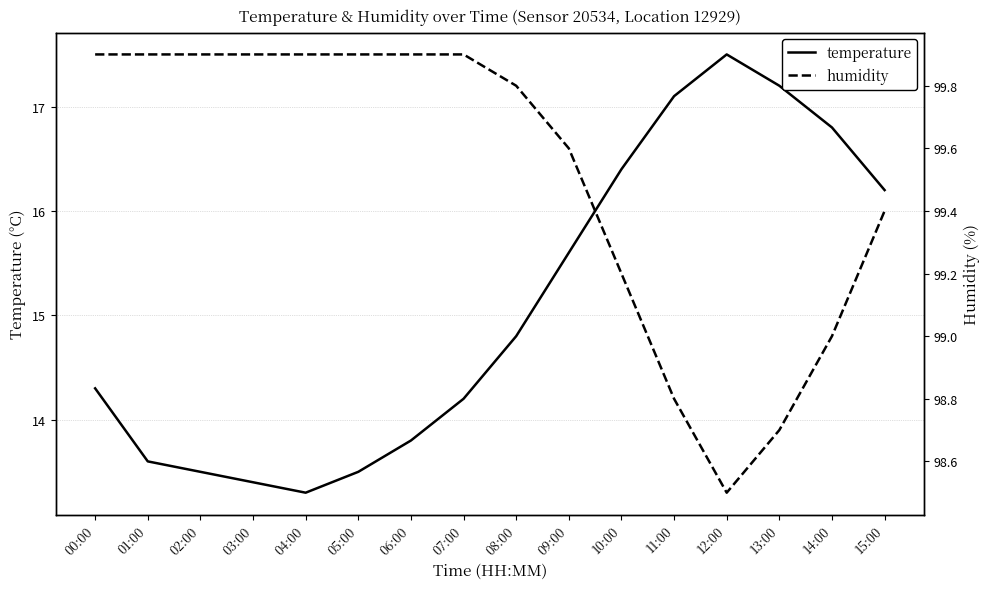

What is the minimum value for temperature?

13.3